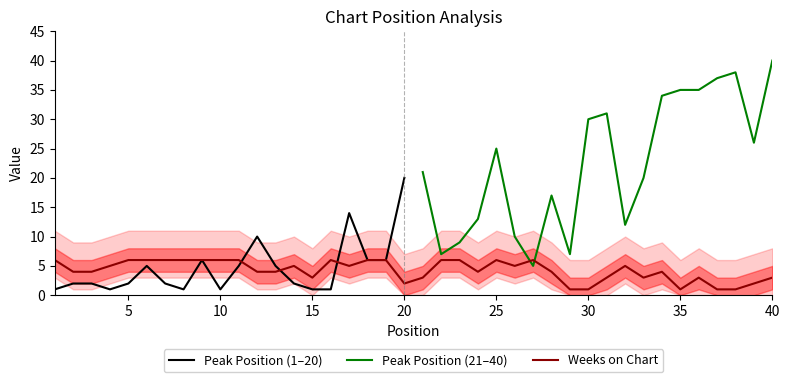

How many values are between 3 and 6?

33